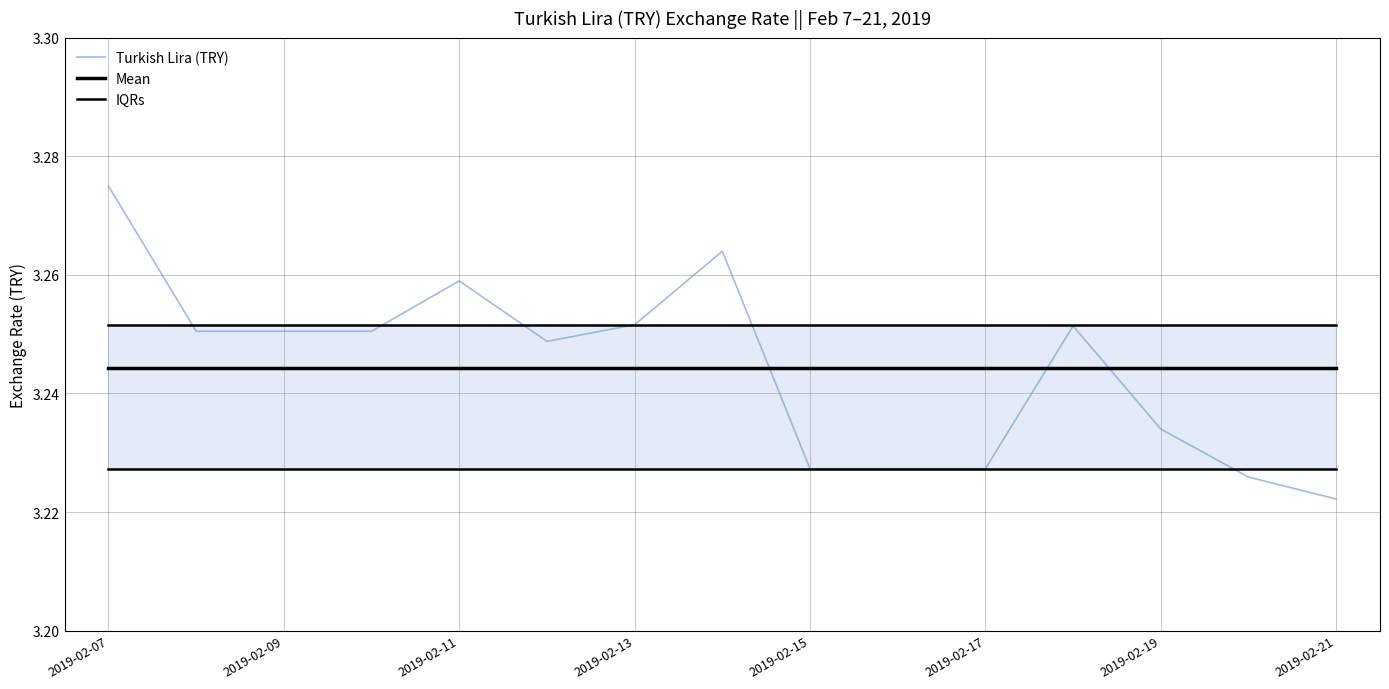

Is this an area chart (filled region under the line)?

Yes